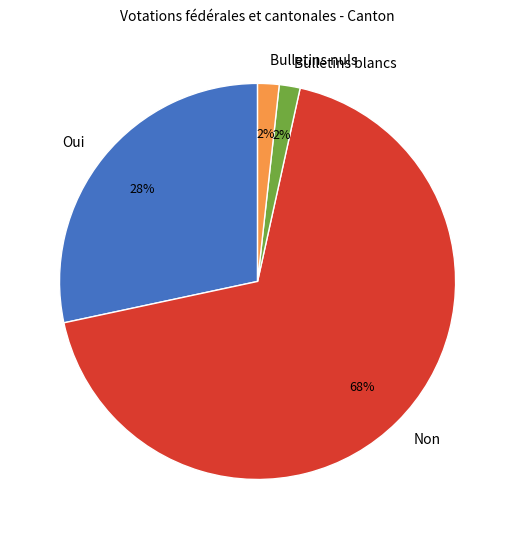

To the nearest percent, what is the average slice percentage?

25%